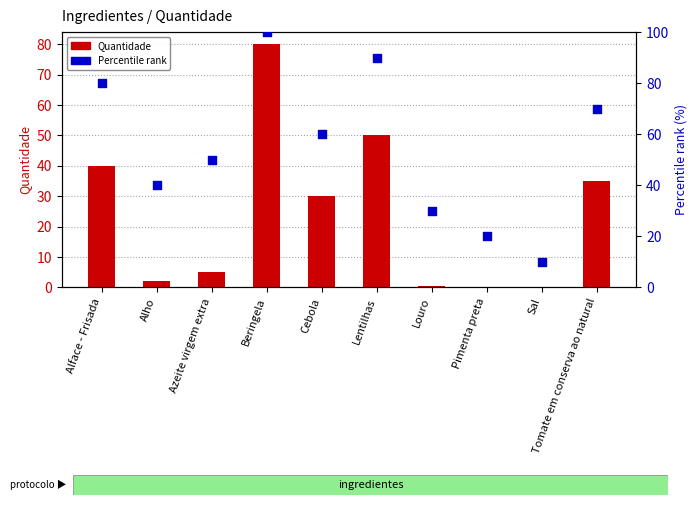

What are all the series names shown in the legend?

Quantidade, Percentile rank